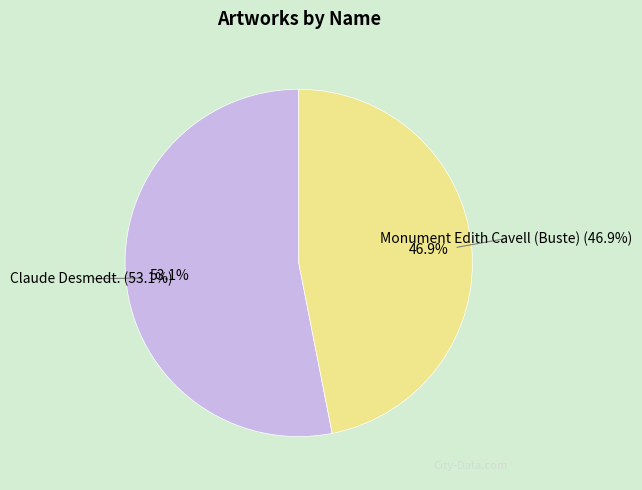

Rank the categories by value from highest to lowest.

Claude Desmedt., Monument Edith Cavell (Buste)